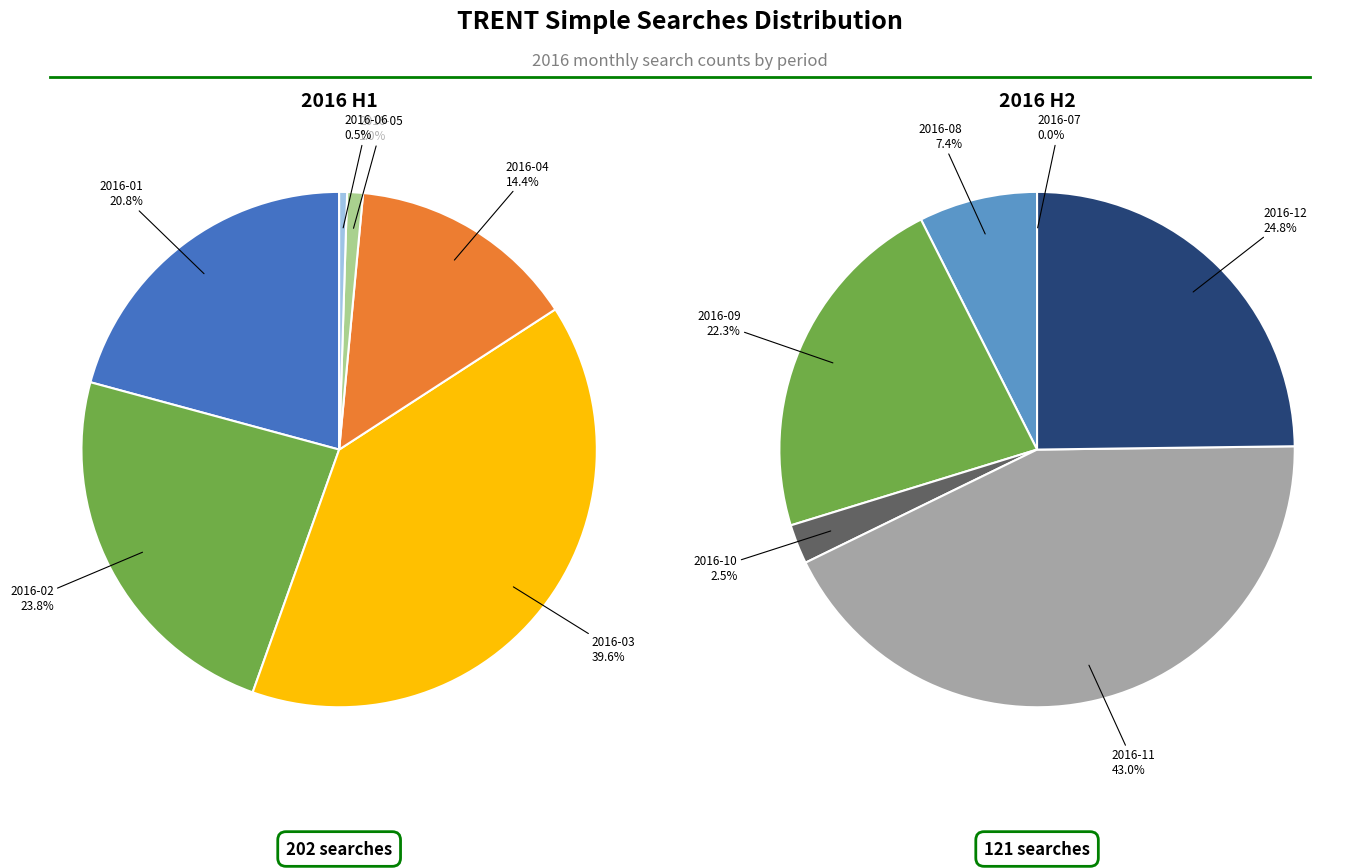

To the nearest percent, what is the average slice percentage?

17%